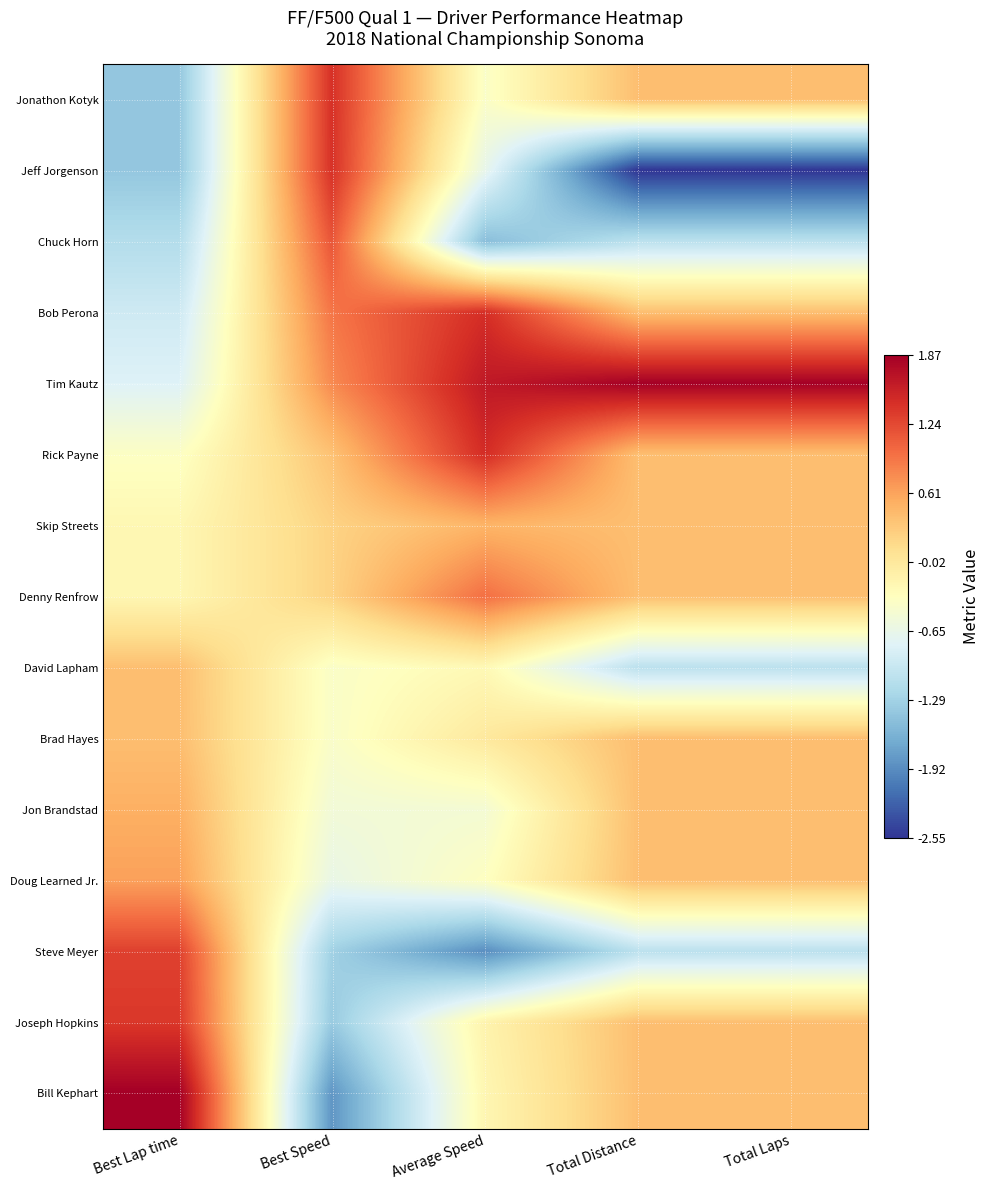

Between Best Lap time and Total Laps, which is larger?

Total Laps